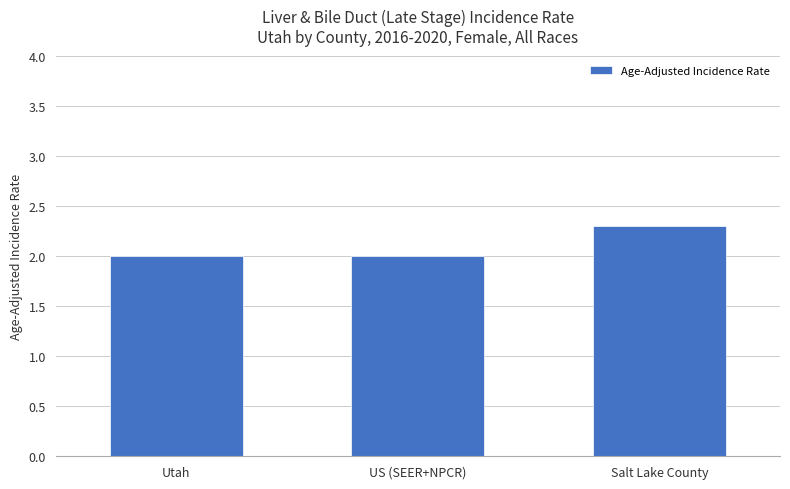

What is the average value?

2.1